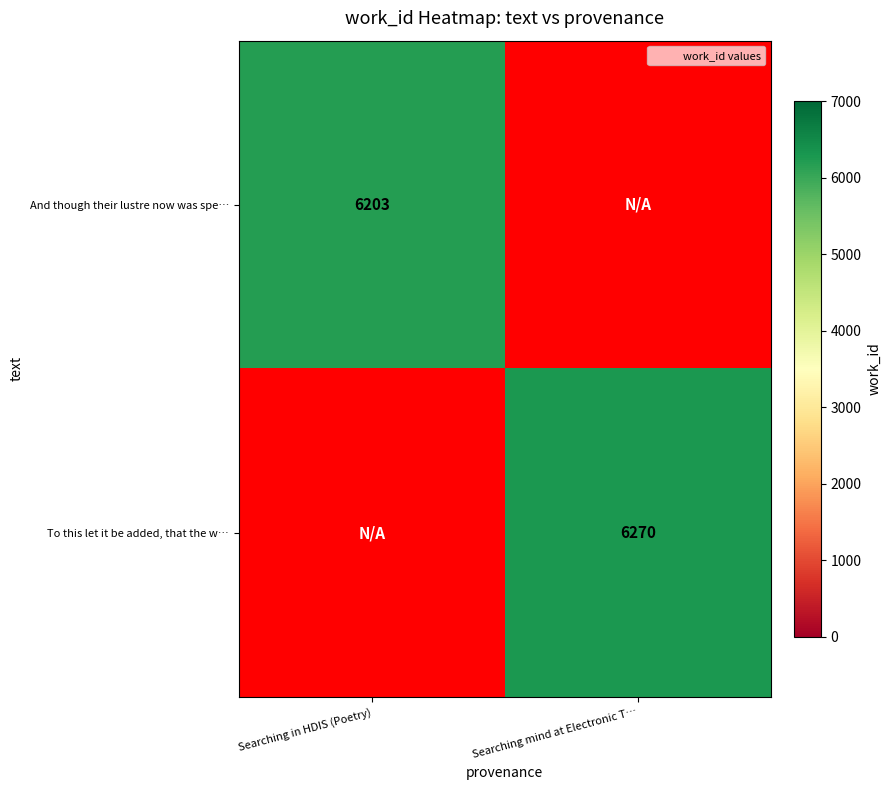

Which has a higher value, Searching mind at Electronic T… or Searching in HDIS (Poetry)?

Searching in HDIS (Poetry)